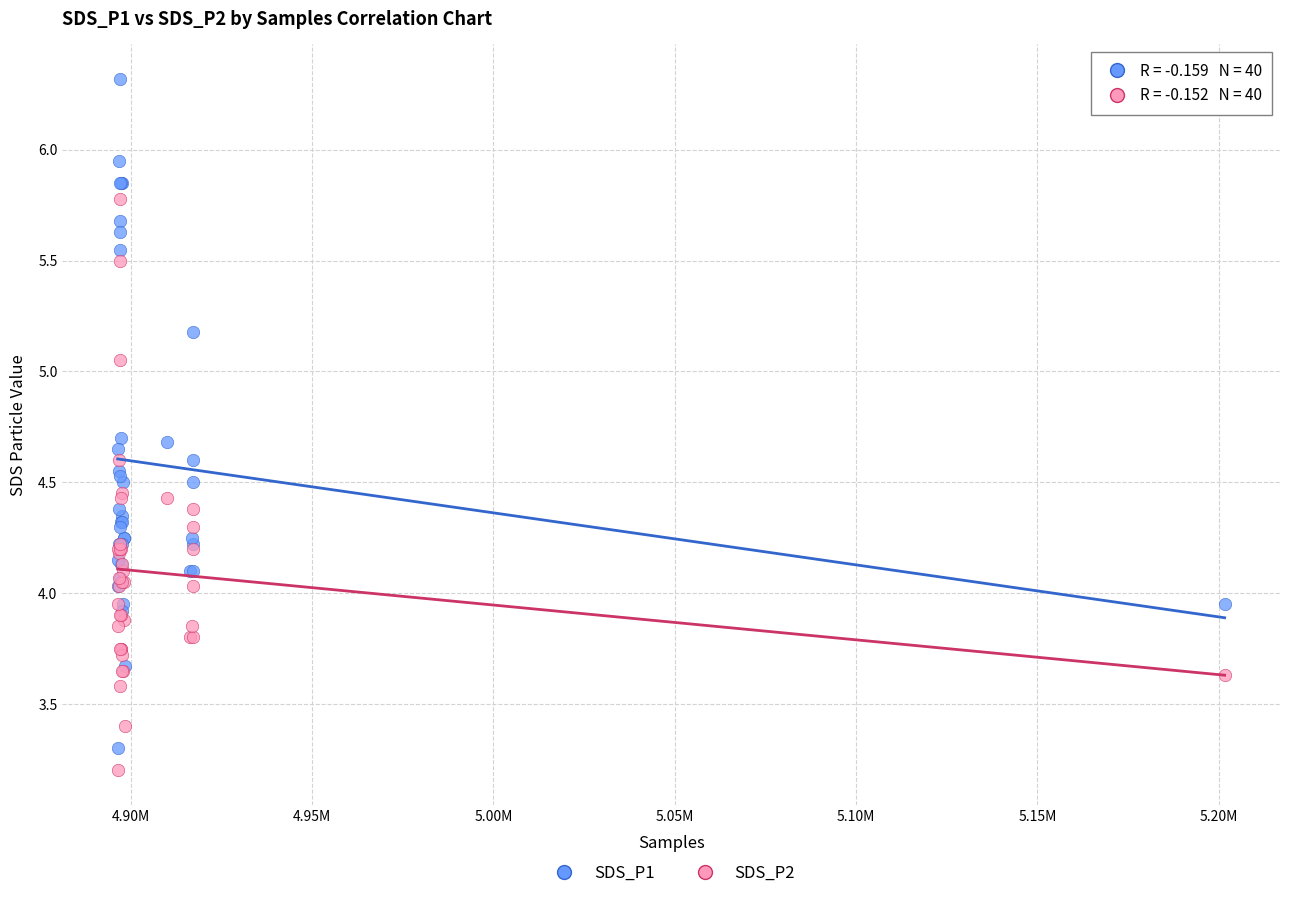

What are all the series names shown in the legend?

SDS_P1, SDS_P2